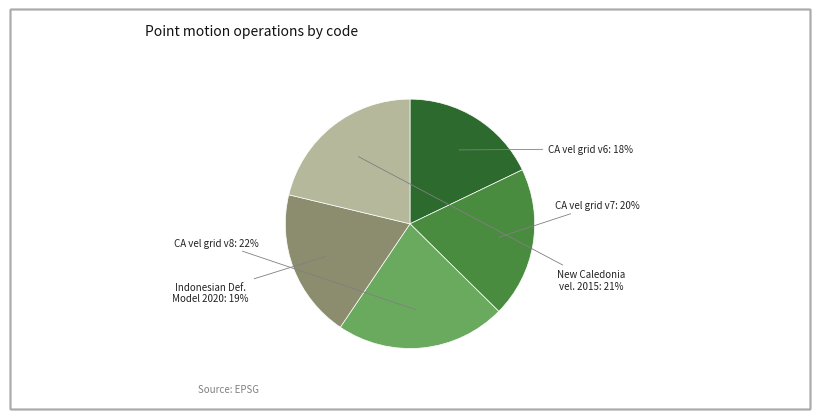

Is there any slice that represents more than half of the pie?

No